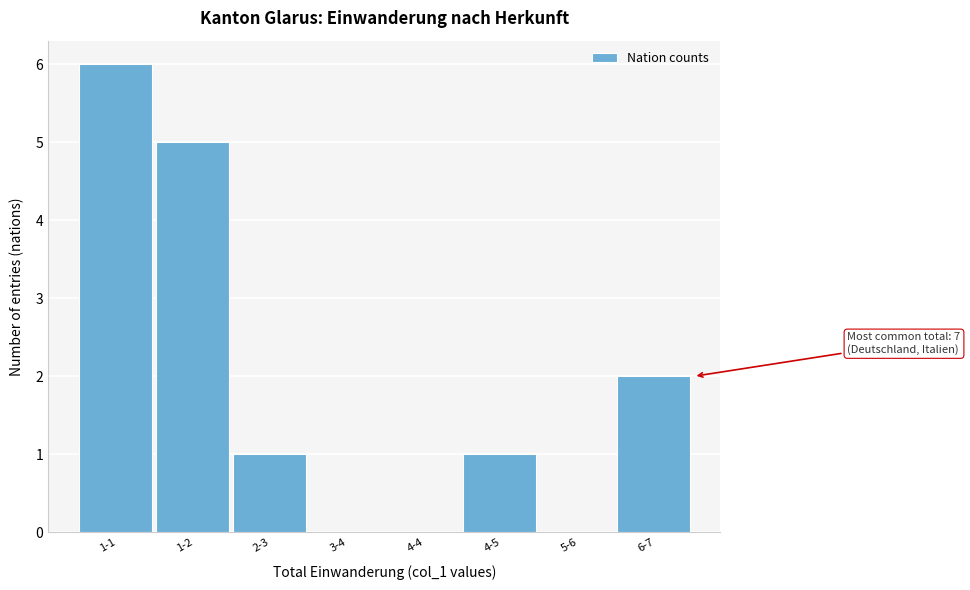

Reading right to left, extract all data points from this chart.

6-7=2	5-6=0	4-5=1	4-4=0	3-4=0	2-3=1	1-2=5	1-1=6